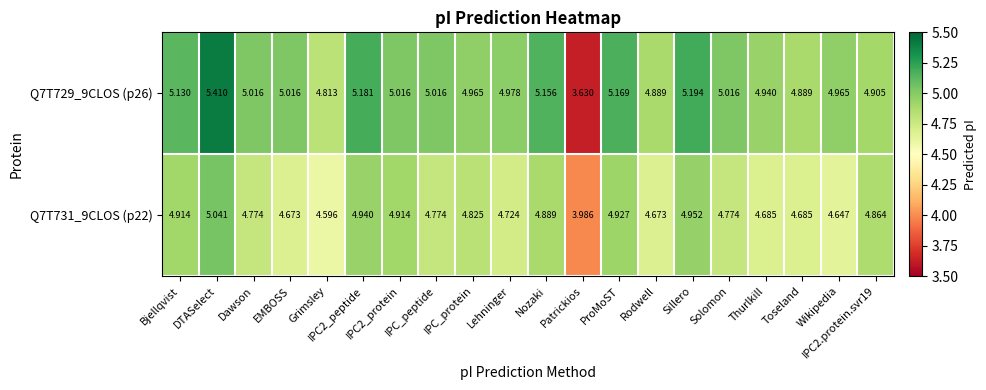

Count the number of categories in the chart.

20